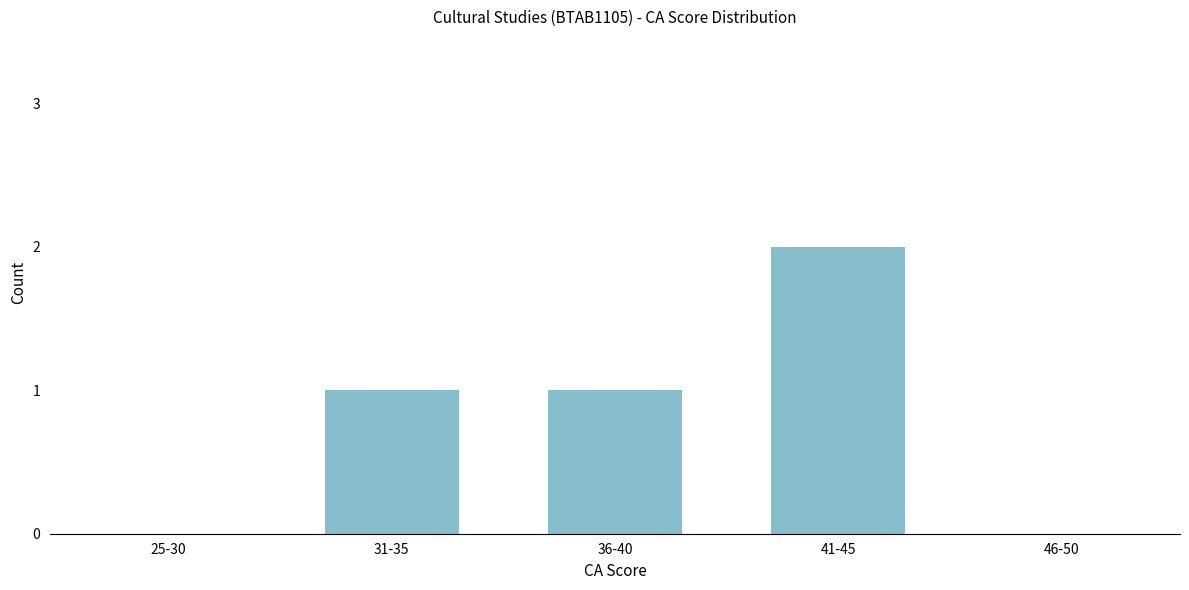

Reading left to right, what are all the values shown in this chart?

25-30=0	31-35=1	36-40=1	41-45=2	46-50=0